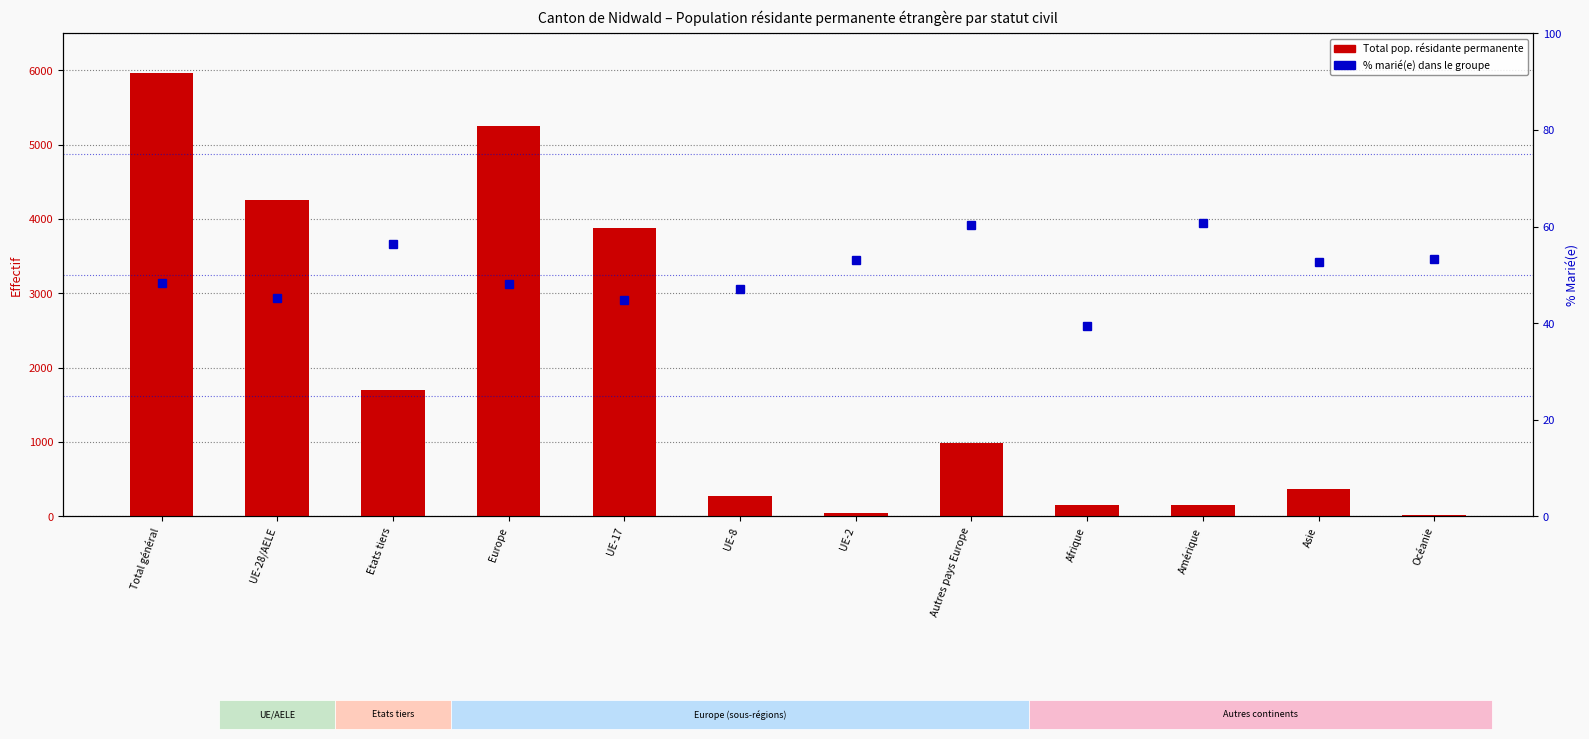

At which category is the sum across all series the highest?

Total général